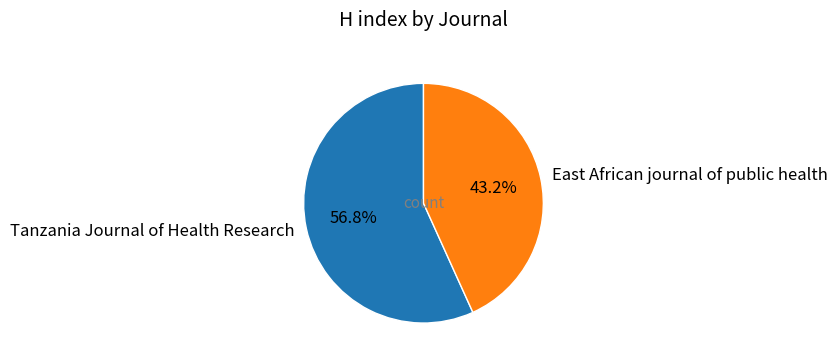

Rank the categories by value from lowest to highest.

East African journal of public health, Tanzania Journal of Health Research